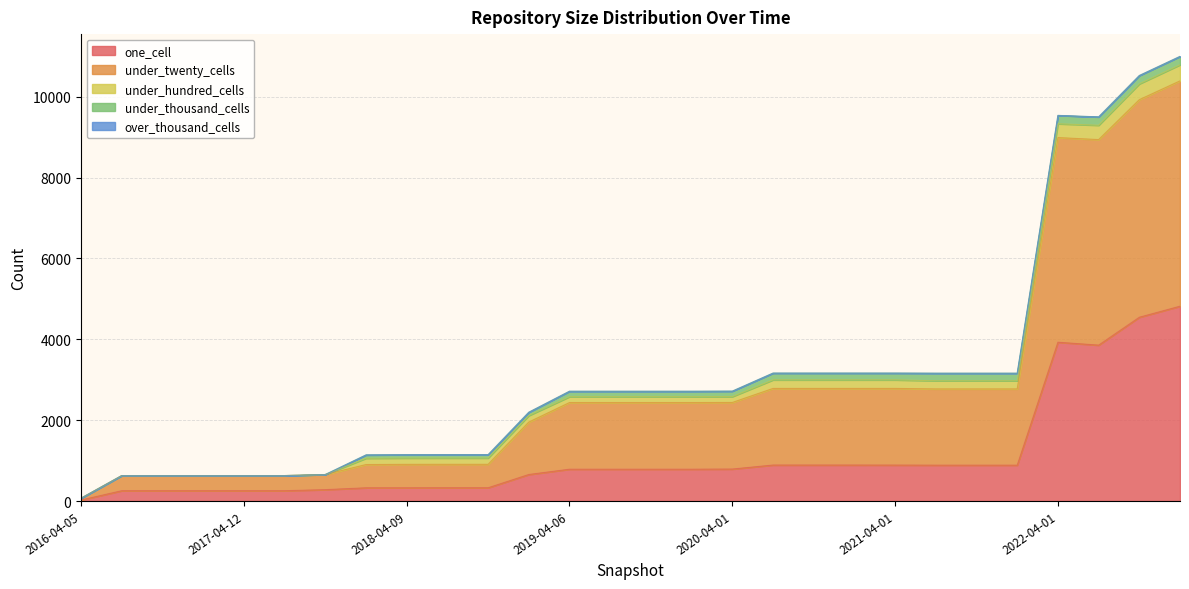

What is the difference between the second highest and minimum values in the under_hundred_cells series?

390